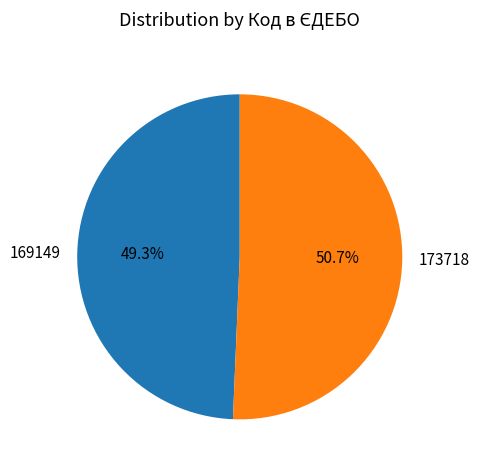

Count the number of slices in the pie.

2